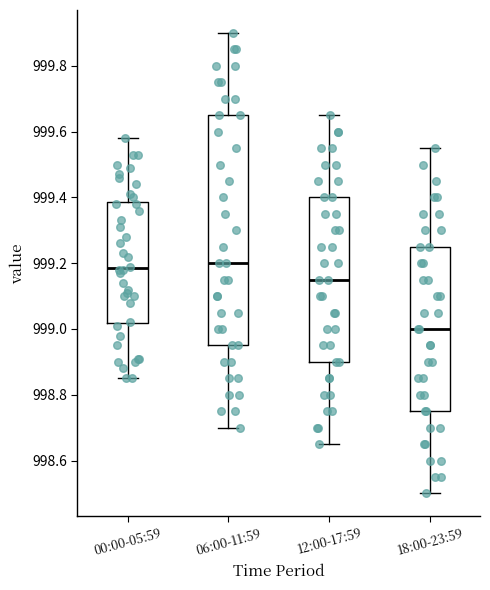

Where is the lower edge of the box for 18:00-23:59 on the y-axis? The values are not printed on the chart, so give them approximately, as read against the axis.

998.76